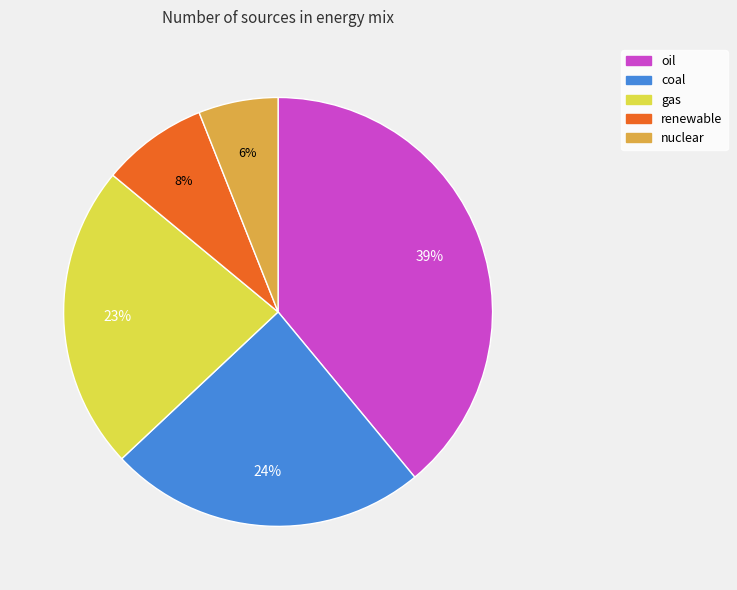

Is there any slice that represents more than half of the pie?

No